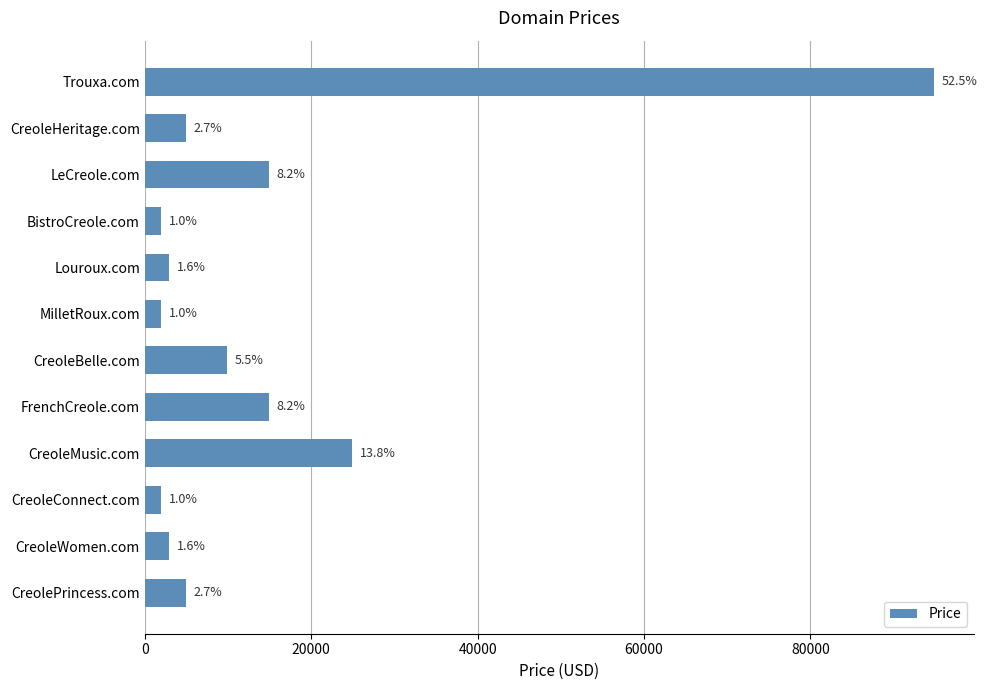

How many bars are there in total?

12